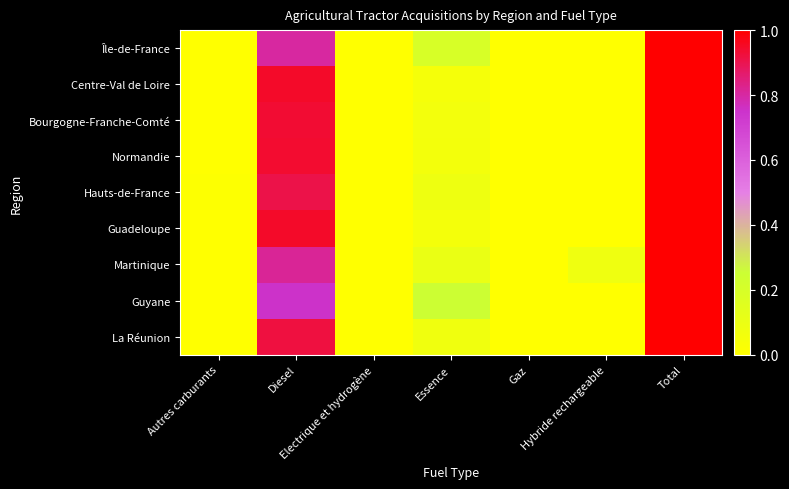

Which label corresponds to the smallest value in the chart?

Hybride rechargeable